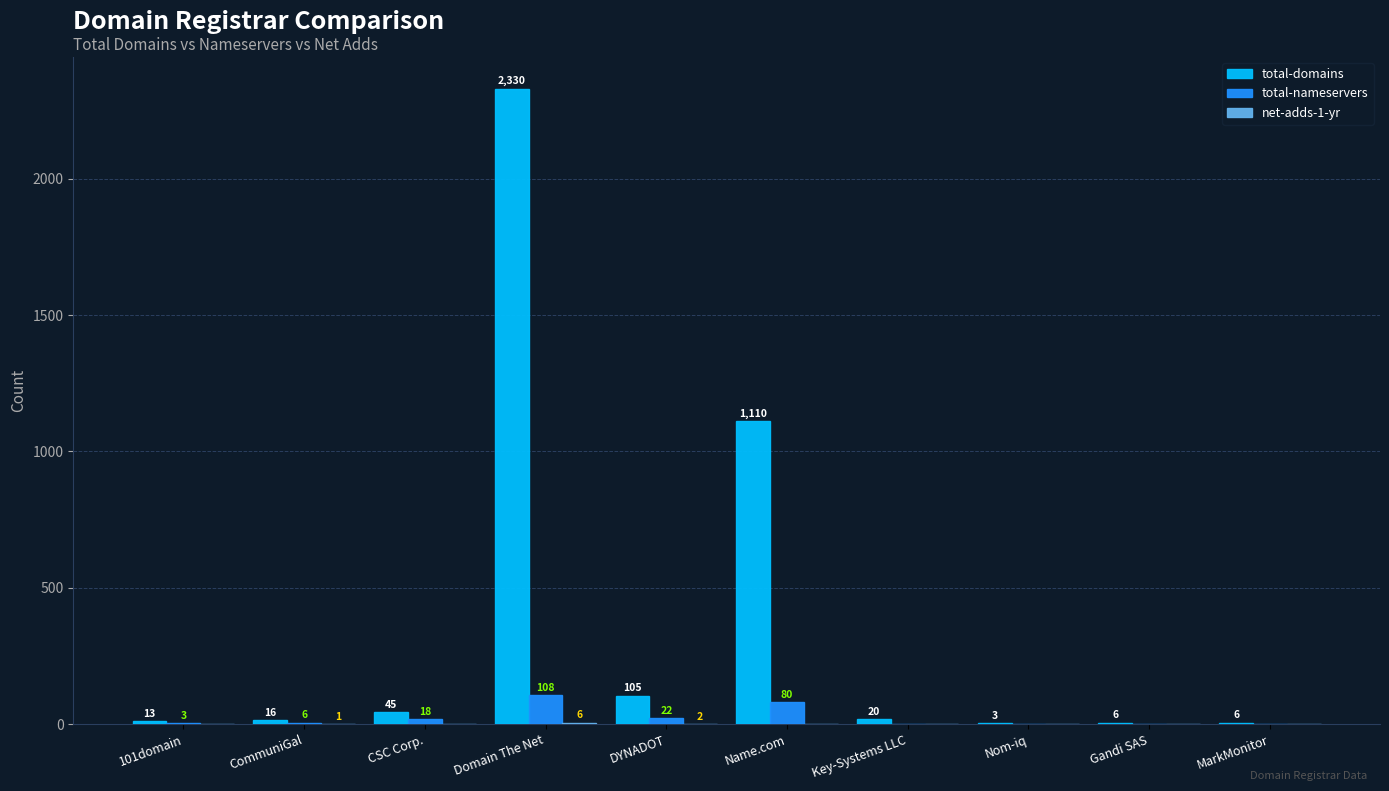

Where is total-nameservers nearest to the value 54?

Name.com